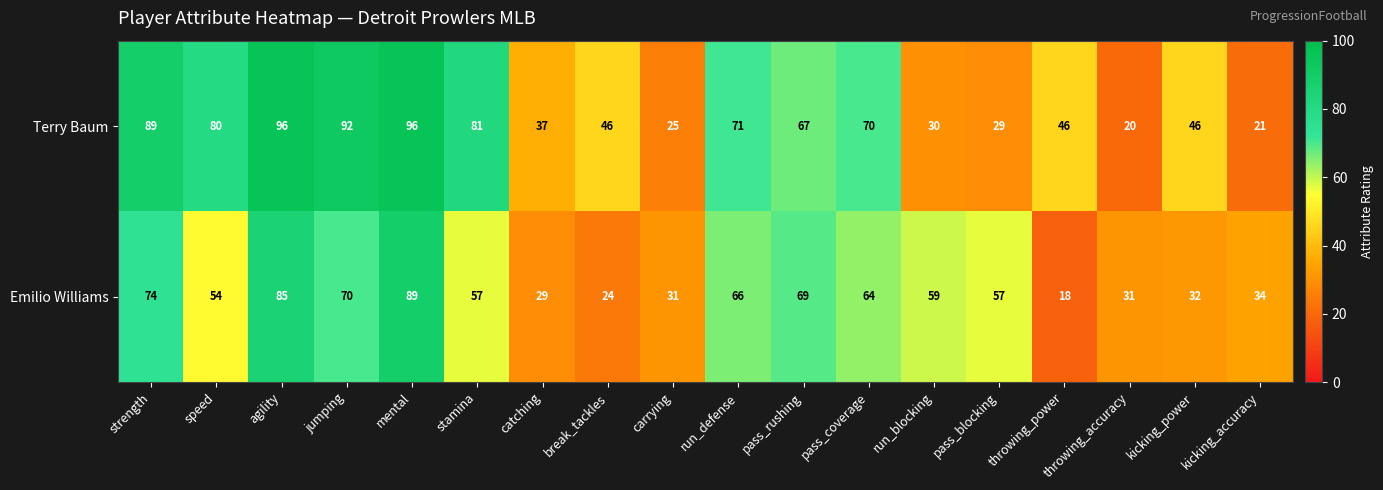

How many values in the Emilio Williams series are below 57?

8